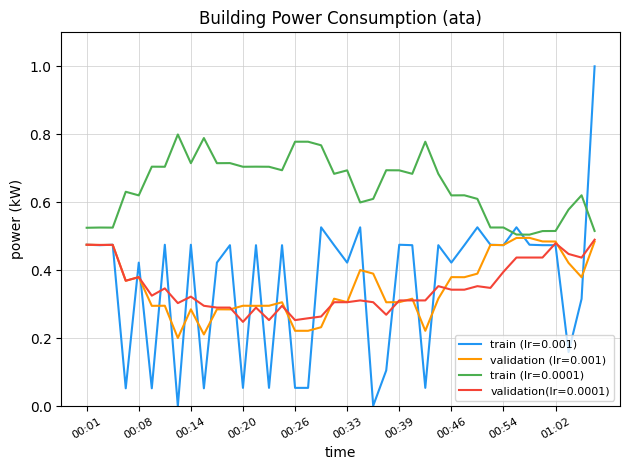

True or false: train (lr=0.001) and train (lr=0.0001) intersect in this chart.

True